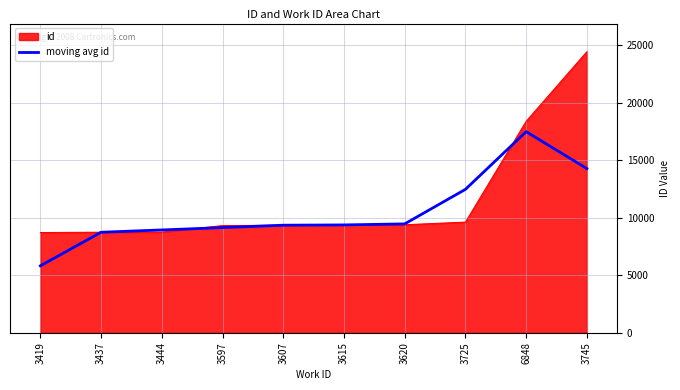

At which label is id closest to 16588?

6848